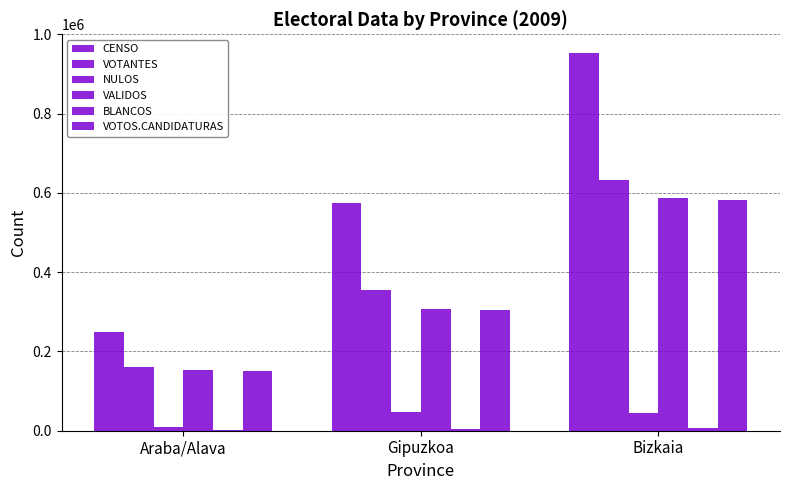

Are the bars grouped side by side (vs. stacked)?

Yes